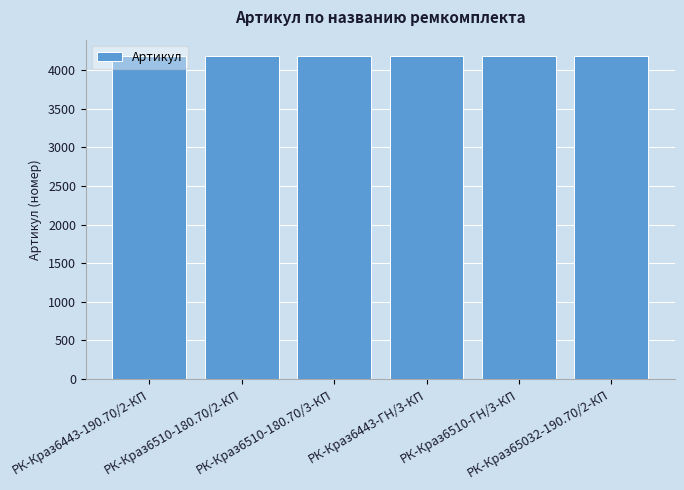

What is the approximate value at РК-Краз6510-180.70/2-КП?

4185